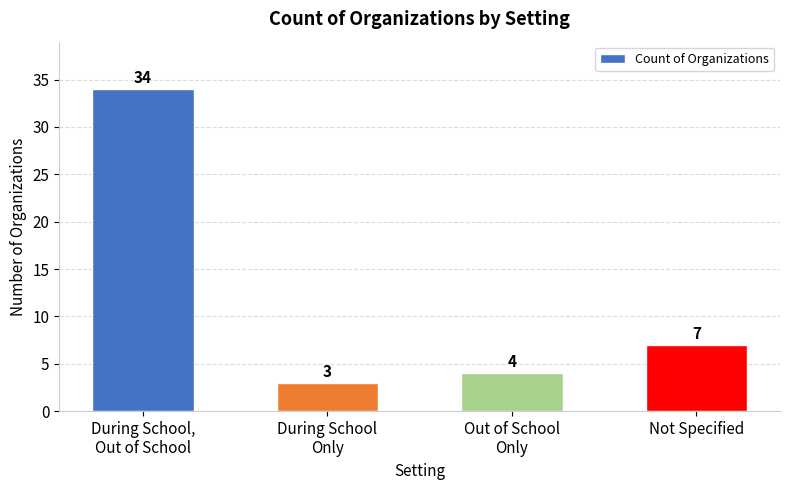

The value at During School
Only is 1. True or false?

False